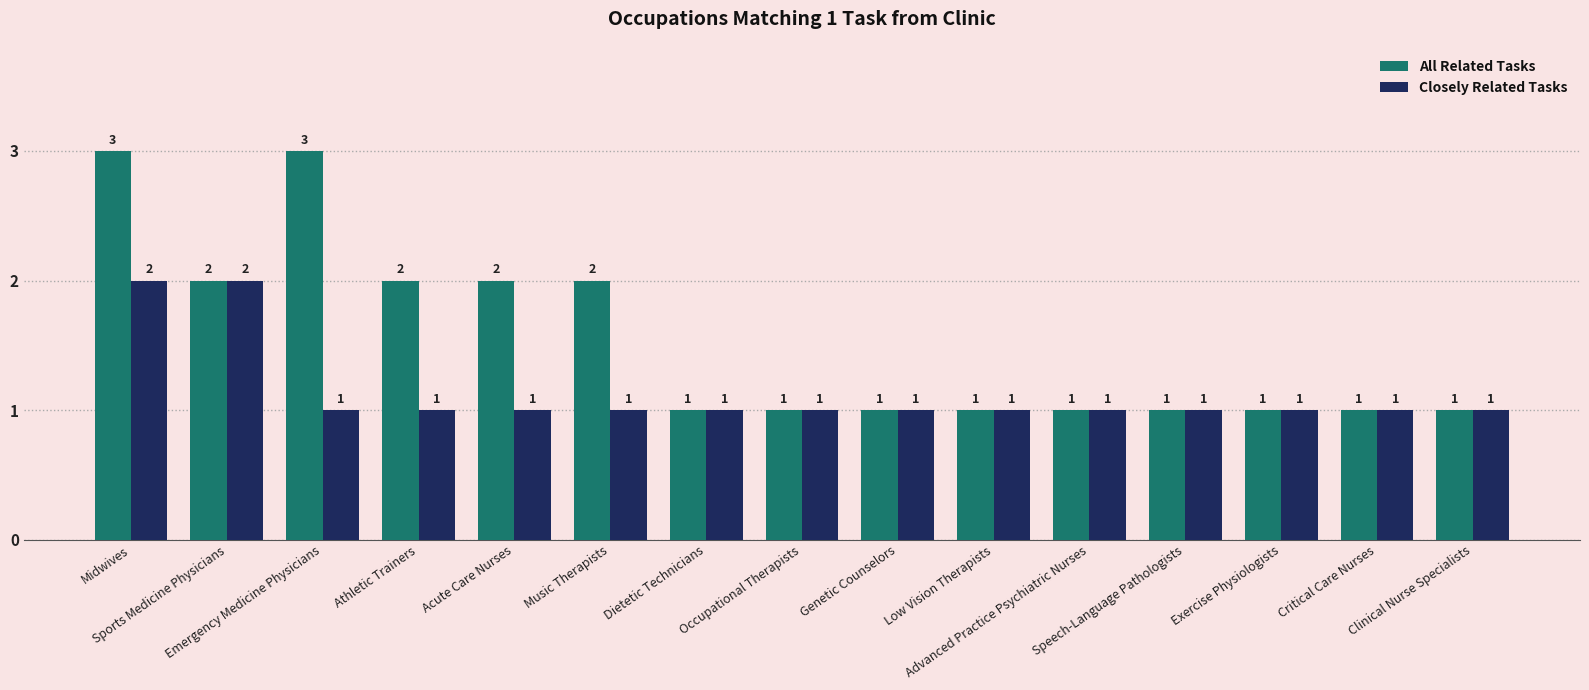

Rank the series by their maximum value, from lowest to highest.

Closely Related Tasks, All Related Tasks